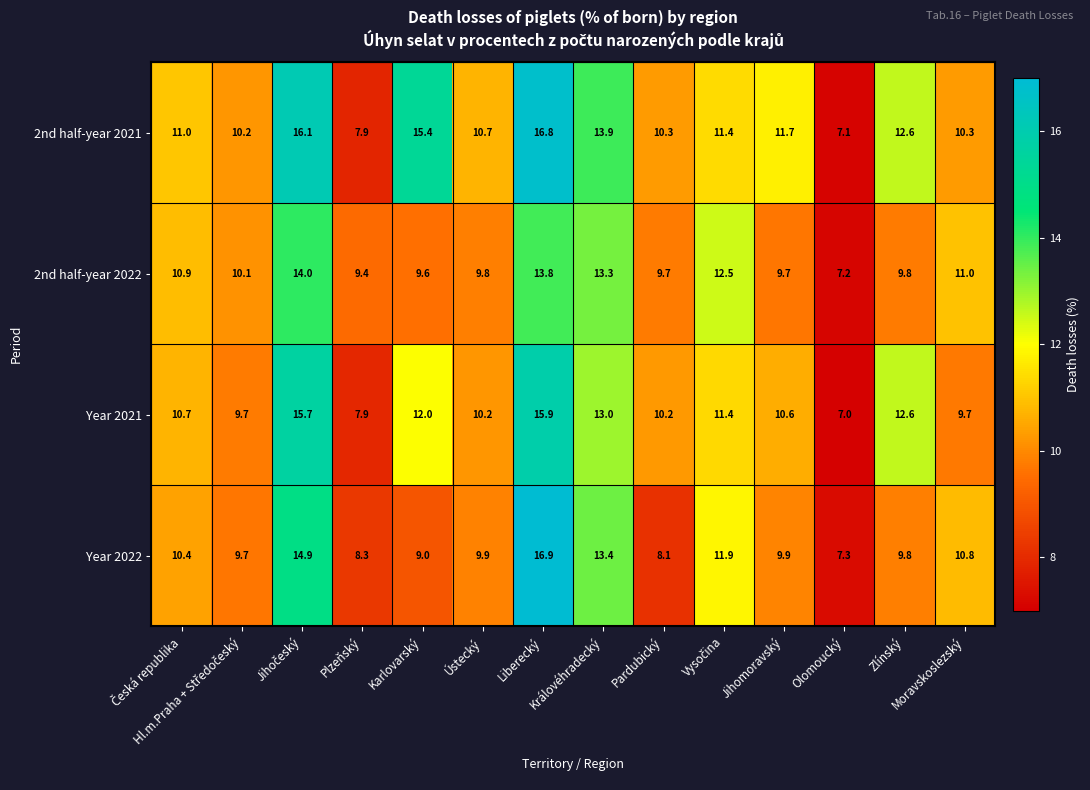

What is the sum of all 2nd half-year 2021 values?

165.4